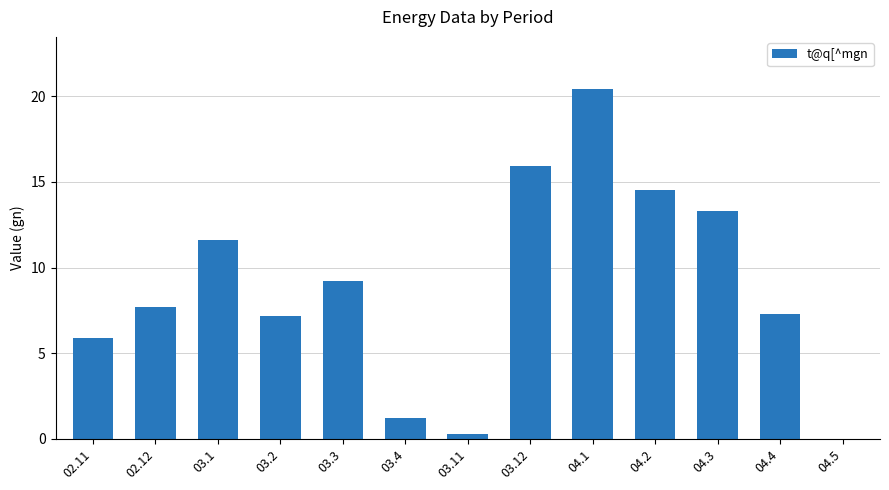

What is the sum of all values?

114.5